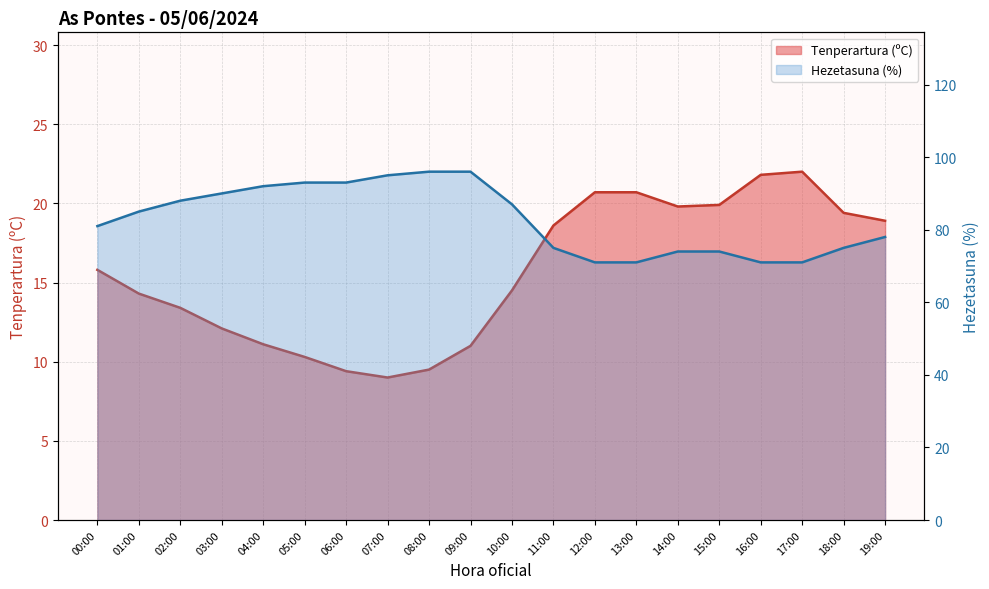

True or false: Hezetasuna (%) and Tenperartura (ºC) cross at least once.

False